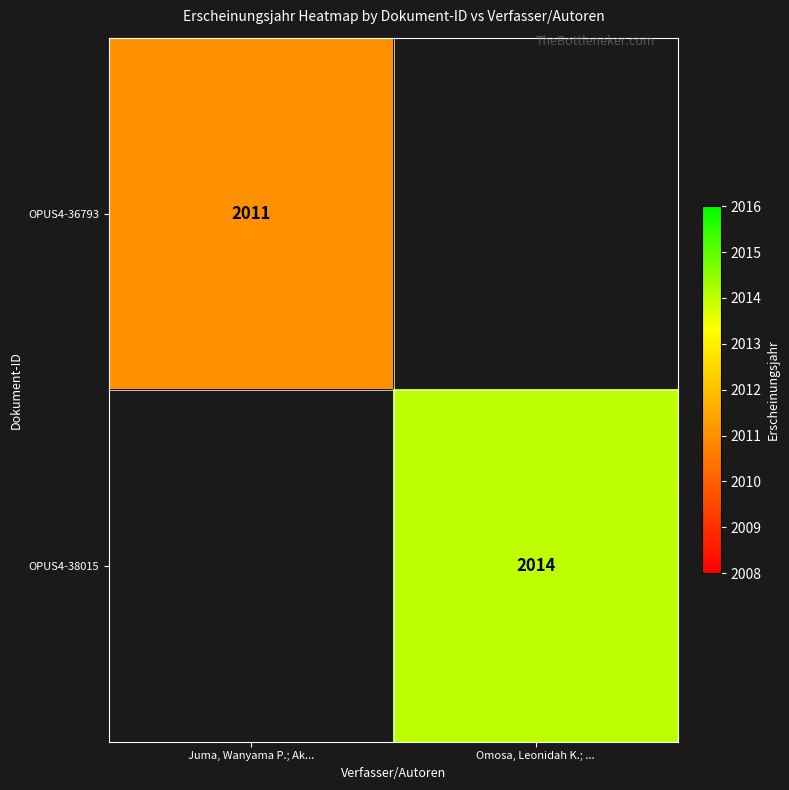

The value of OPUS4-38015 at Omosa, Leonidah K.; ... is 530. True or false?

False